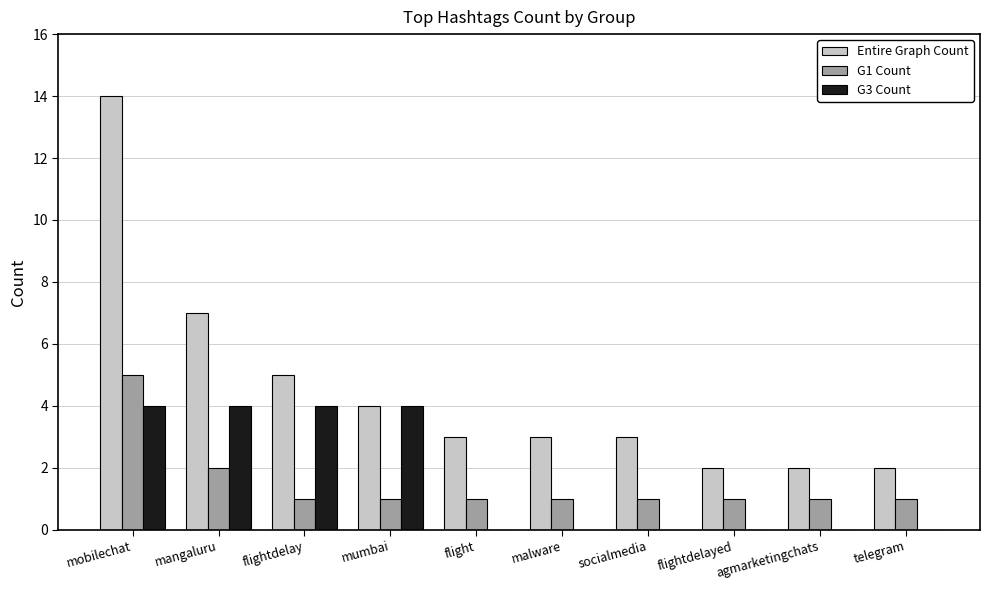

Reading left to right, what are all the values shown in this chart?

Entire Graph Count: mobilechat=14	mangaluru=7	flightdelay=5	mumbai=4	flight=3	malware=3	socialmedia=3	flightdelayed=2	agmarketingchats=2	telegram=2
G1 Count: mobilechat=5	mangaluru=2	flightdelay=1	mumbai=1	flight=1	malware=1	socialmedia=1	flightdelayed=1	agmarketingchats=1	telegram=1
G3 Count: mobilechat=4	mangaluru=4	flightdelay=4	mumbai=4	flight=0	malware=0	socialmedia=0	flightdelayed=0	agmarketingchats=0	telegram=0